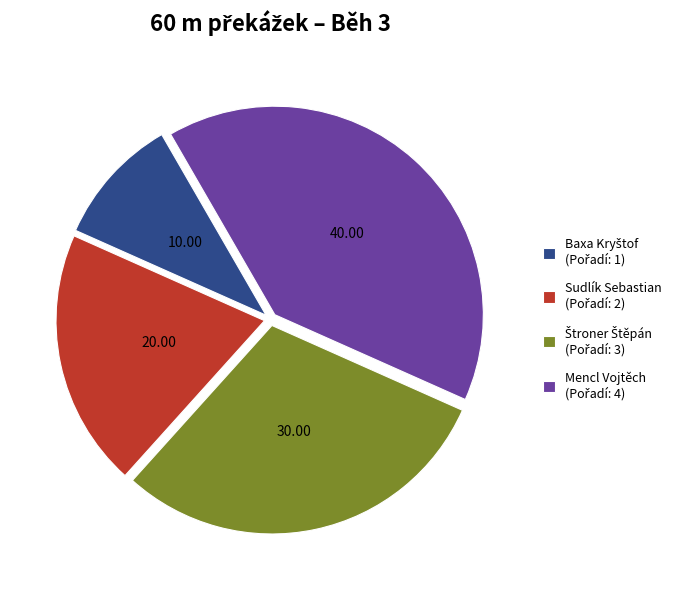

Which slice is the largest?

Mencl Vojtěch